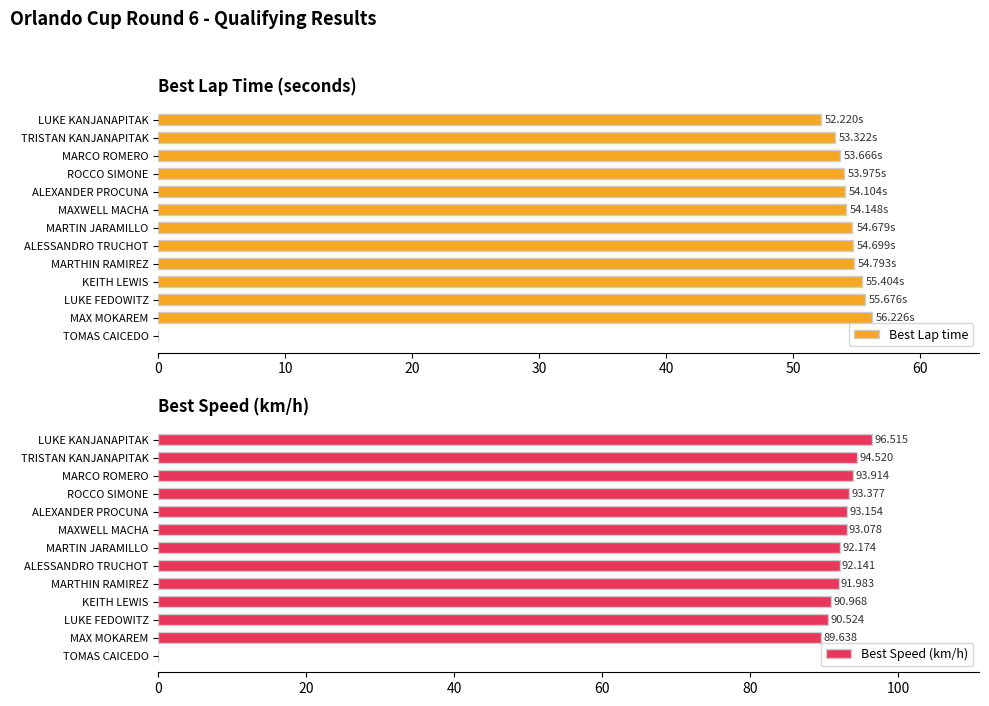

What is the value of the Best Speed (km/h) bar at the 12th from the left?

89.6